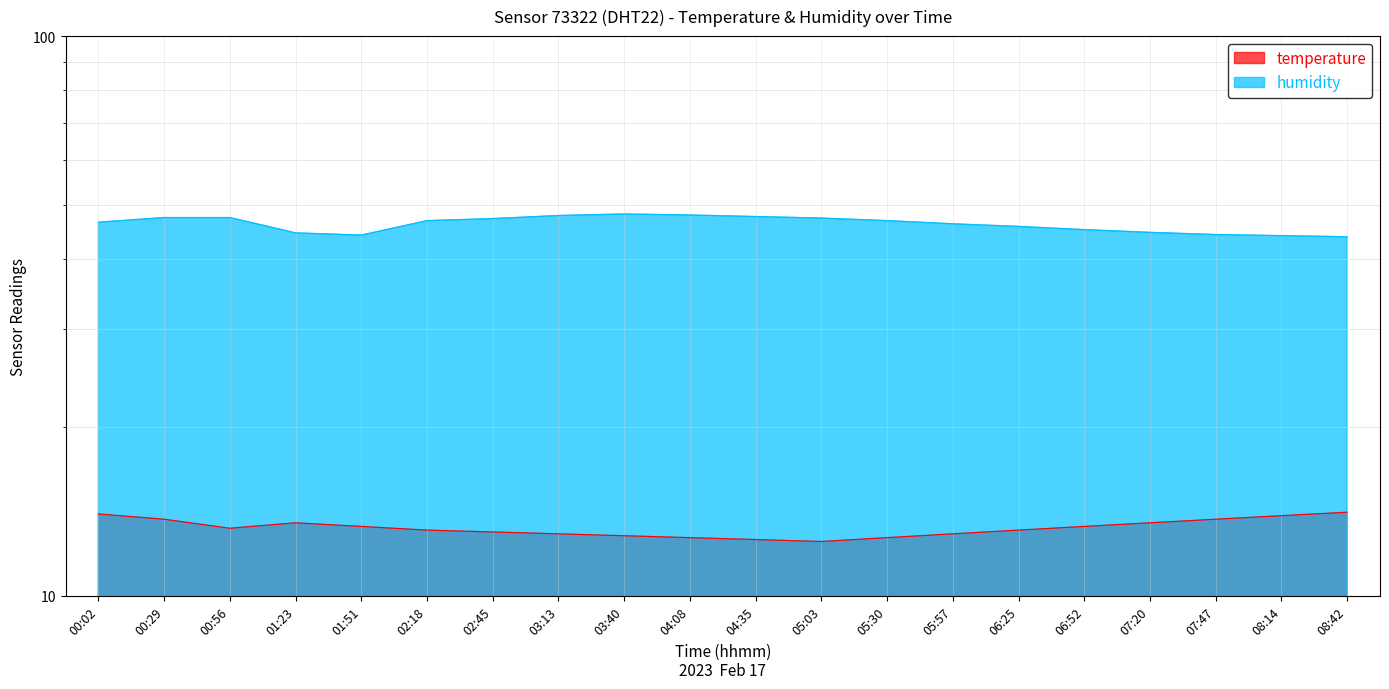

Does the chart have visible grid lines?

Yes